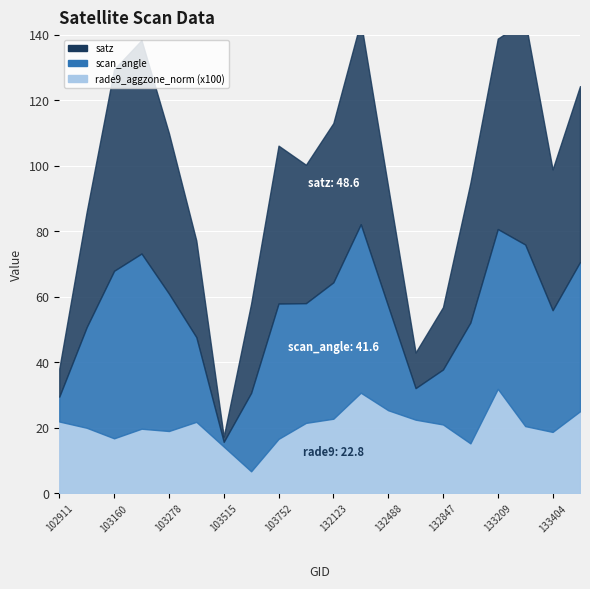

True or false: rade9_aggzone_norm has a value of 0.2 at 133027.

False